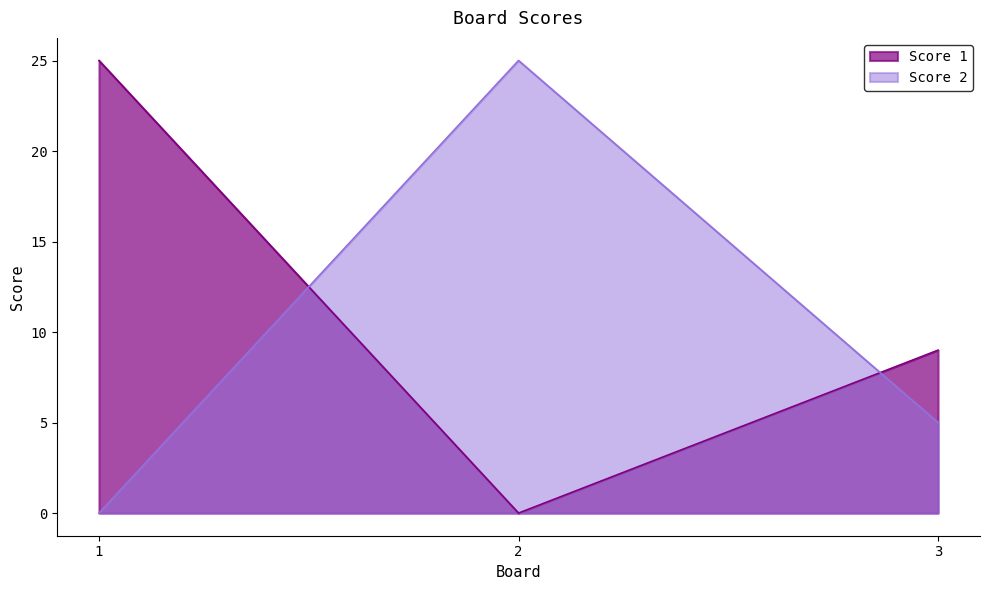

Reading left to right, extract all data points from this chart.

Score 1: 25	0	9
Score 2: 0	25	5